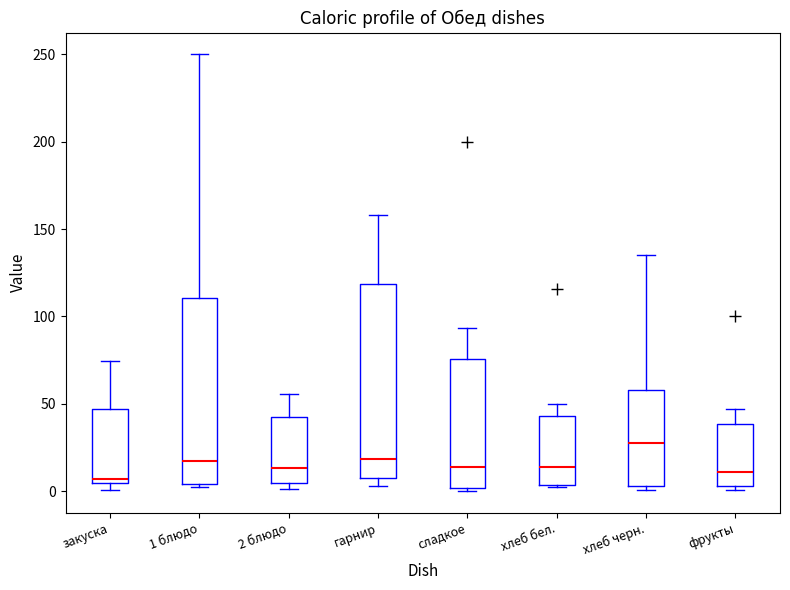

Where is the upper edge of the box for хлеб бел. on the y-axis? The values are not printed on the chart, so give them approximately, as read against the axis.

45